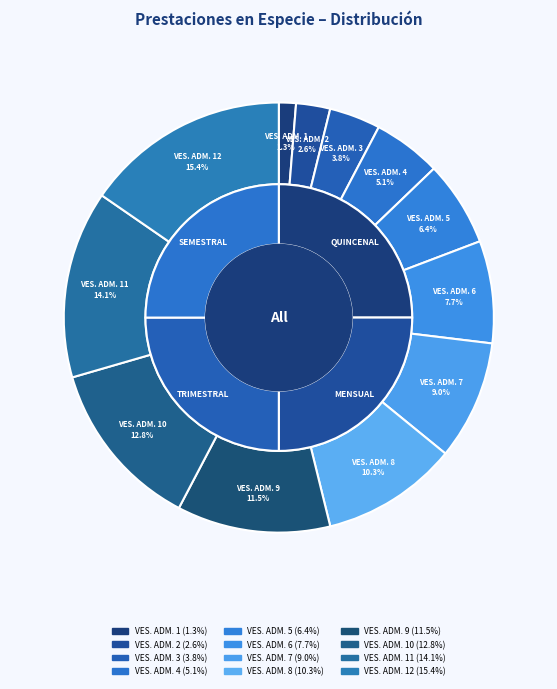

Combined, what portion of the pie is VESTUARIO ADMINISTRATIVO 6 and VESTUARIO ADMINISTRATIVO 1?

9.0%